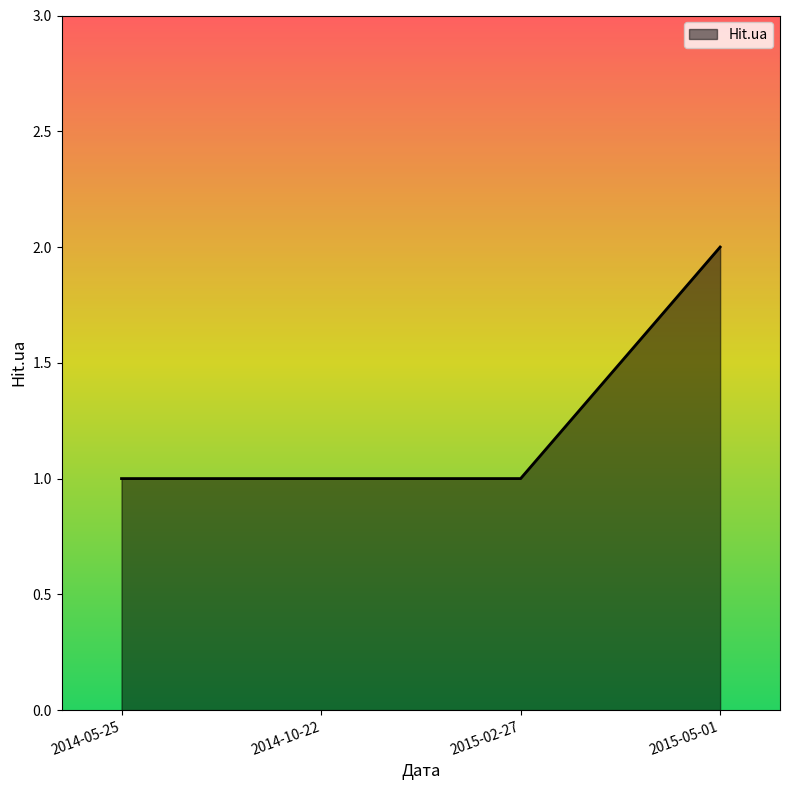

Count the values in the range 1 to 2.

4